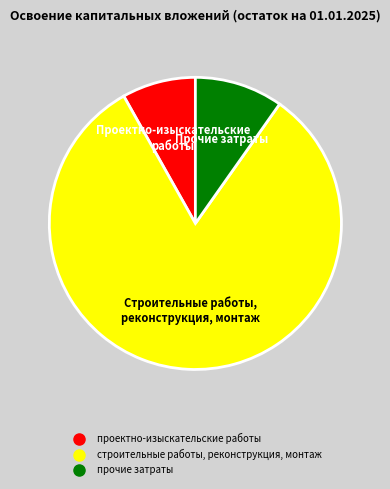

Is there a majority slice in this chart?

Yes